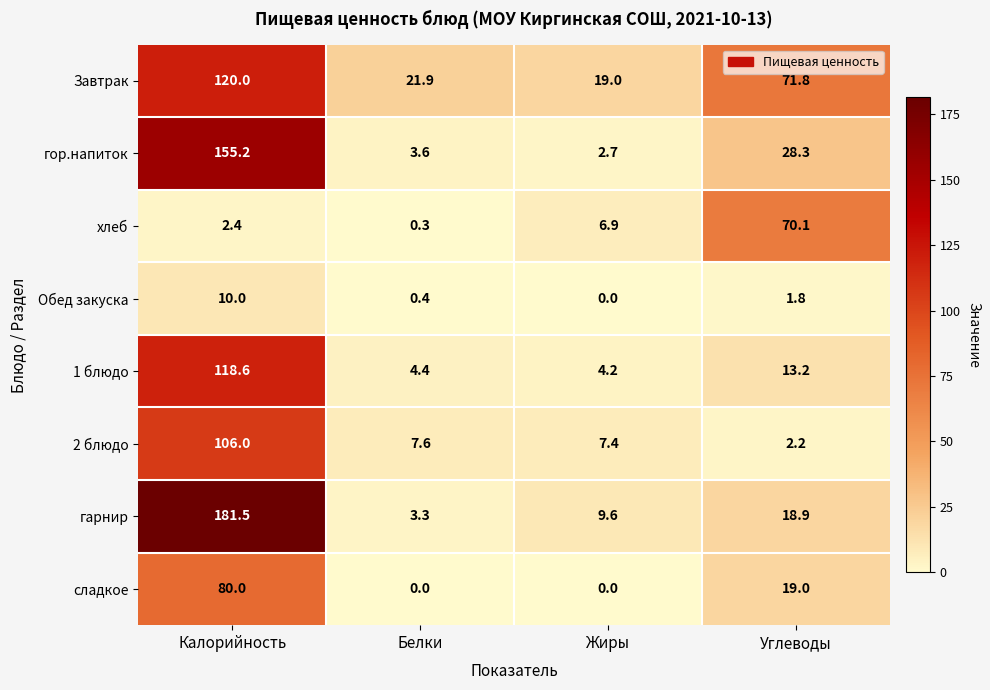

Which series has the largest total across all categories?

Завтрак